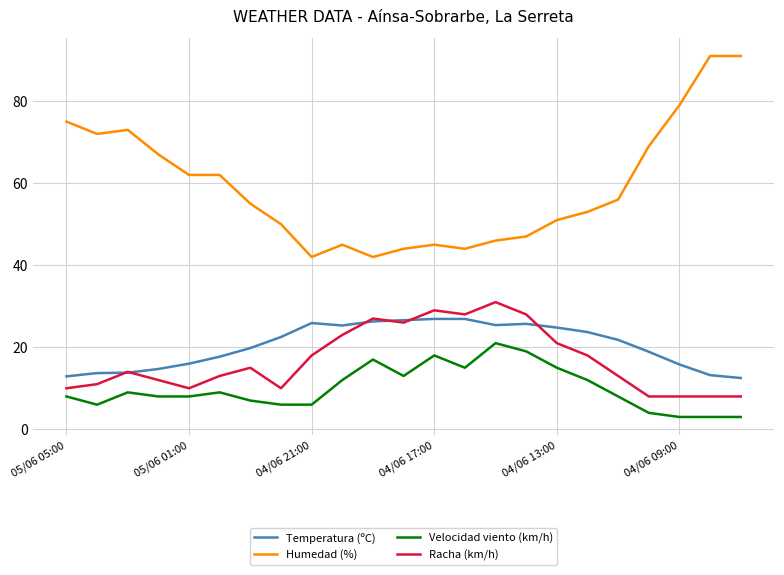

Which series has the largest range (max minus min)?

Humedad (%)